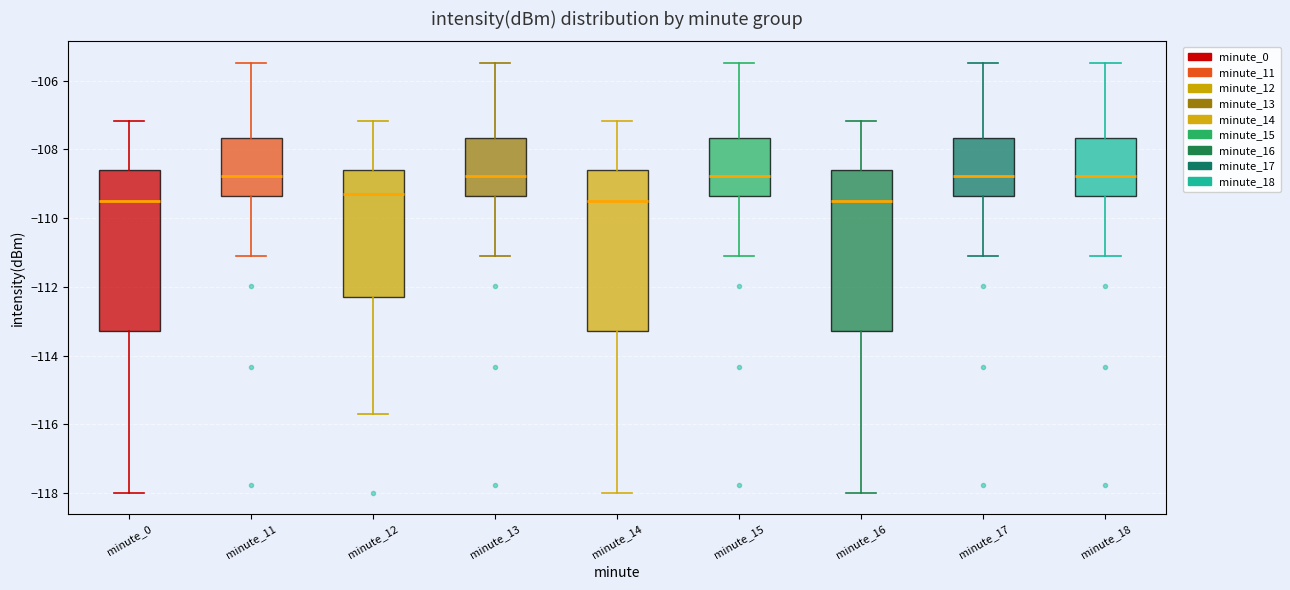

Where does the upper whisker of the box for minute_15 end on the y-axis? The values are not printed on the chart, so give them approximately, as read against the axis.

-105.4